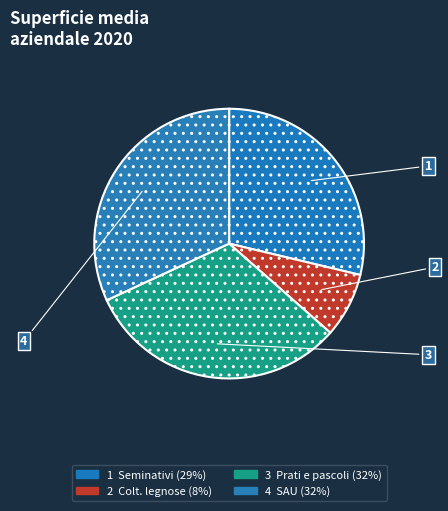

How many segments does this pie chart have?

4